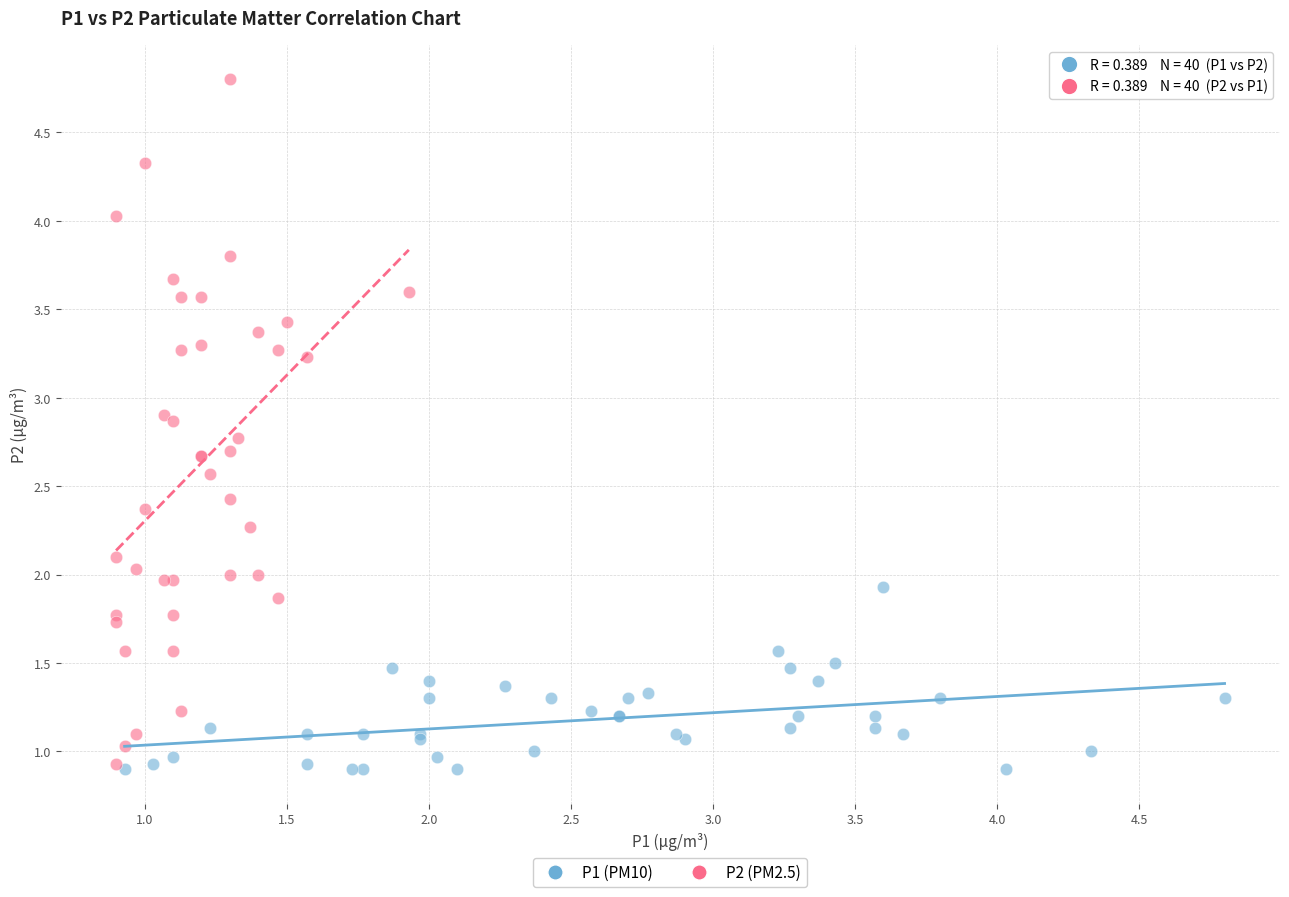

Which series has the widest spread of Y values?

P2 (PM2.5)